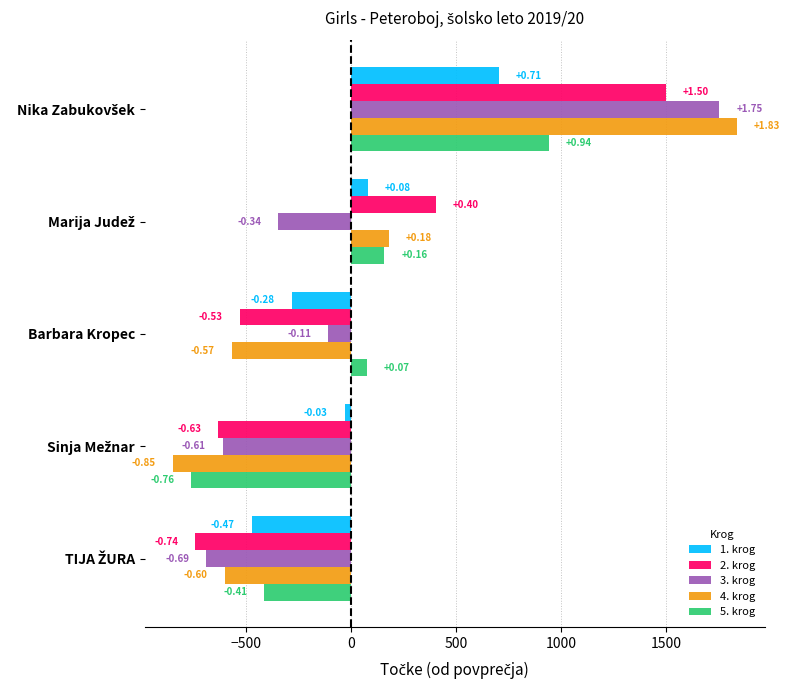

What are all the series names shown in the legend?

1. krog, 2. krog, 3. krog, 4. krog, 5. krog